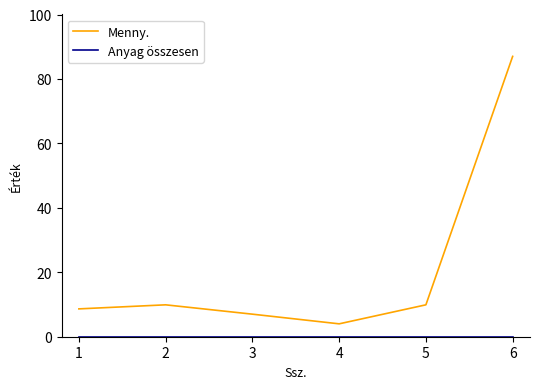

At how many categories does at least one series exceed 23?

1